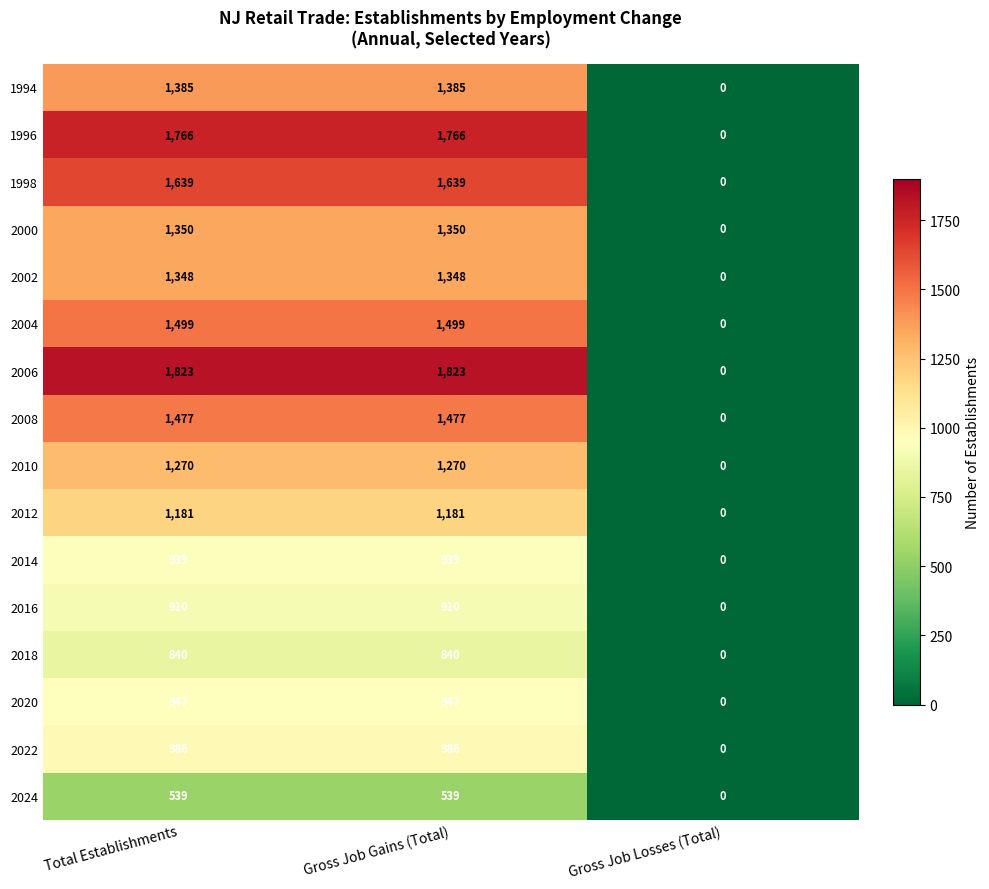

The 2018 series shows 205 at Total Establishments. True or false?

False